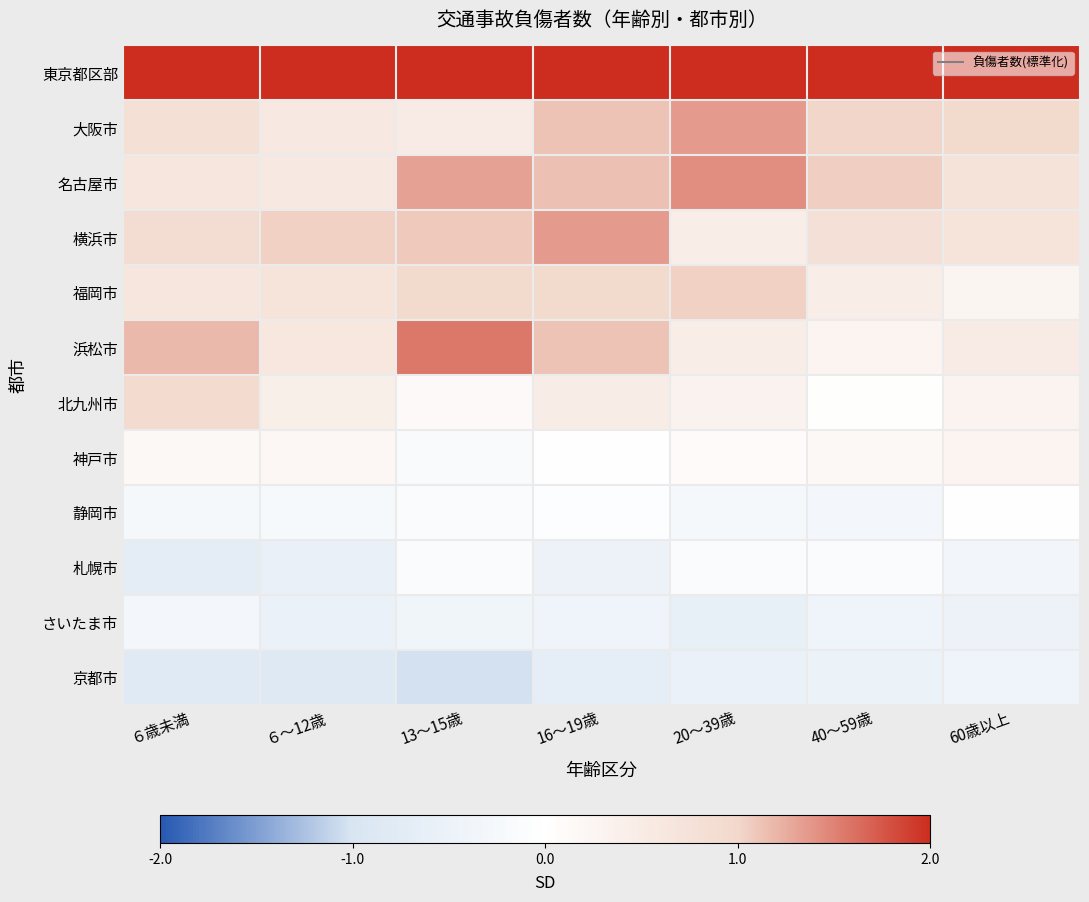

Reading left to right, extract all data points from this chart.

東京都区部: ６歳未満=3.2	６～12歳=3.6	13～15歳=2.8	16～19歳=2.6	20～39歳=3.1	40～59歳=3.6	60歳以上=3.7
大阪市: ６歳未満=0.8	６～12歳=0.6	13～15歳=0.5	16～19歳=1.1	20～39歳=1.4	40～59歳=1.0	60歳以上=1.0
名古屋市: ６歳未満=0.6	６～12歳=0.6	13～15歳=1.3	16～19歳=1.1	20～39歳=1.4	40～59歳=1.0	60歳以上=0.7
横浜市: ６歳未満=0.9	６～12歳=1.0	13～15歳=1.1	16～19歳=1.4	20～39歳=0.4	40～59歳=0.8	60歳以上=0.7
福岡市: ６歳未満=0.6	６～12歳=0.7	13～15歳=1.0	16～19歳=1.0	20～39歳=1.0	40～59歳=0.4	60歳以上=0.3
浜松市: ６歳未満=1.2	６～12歳=0.6	13～15歳=1.6	16～19歳=1.1	20～39歳=0.5	40～59歳=0.3	60歳以上=0.5
北九州市: ６歳未満=0.9	６～12歳=0.4	13～15歳=0.1	16～19歳=0.5	20～39歳=0.3	40～59歳=0.0	60歳以上=0.3
神戸市: ６歳未満=0.2	６～12歳=0.2	13～15歳=-0.2	16～19歳=-0.0	20～39歳=0.1	40～59歳=0.2	60歳以上=0.3
静岡市: ６歳未満=-0.2	６～12歳=-0.2	13～15歳=-0.1	16～19歳=-0.1	20～39歳=-0.2	40～59歳=-0.3	60歳以上=-0.0
札幌市: ６歳未満=-0.7	６～12歳=-0.6	13～15歳=-0.1	16～19歳=-0.5	20～39歳=-0.2	40～59歳=-0.1	60歳以上=-0.3
さいたま市: ６歳未満=-0.3	６～12歳=-0.5	13～15歳=-0.4	16～19歳=-0.4	20～39歳=-0.6	40～59歳=-0.4	60歳以上=-0.5
京都市: ６歳未満=-0.8	６～12歳=-0.8	13～15歳=-1.0	16～19歳=-0.7	20～39歳=-0.5	40～59歳=-0.5	60歳以上=-0.4